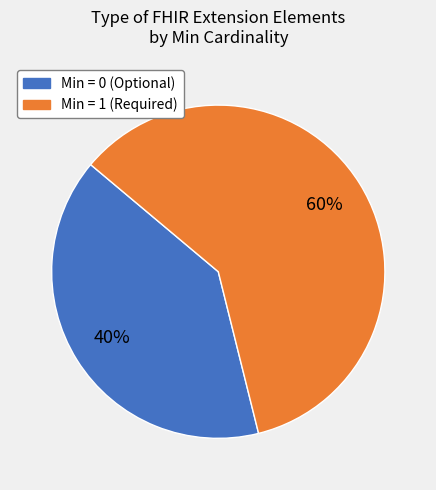

To the nearest percent, what is the difference between the largest and smallest slice percentages?

20%